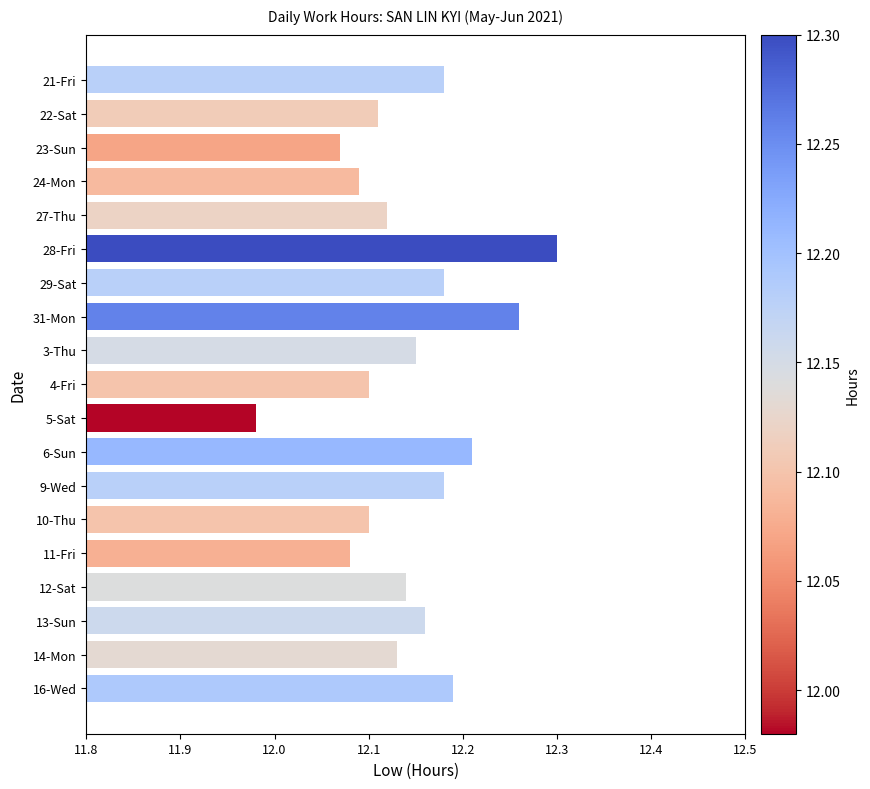

What is the label of the 4th bar from the bottom?

12-Sat